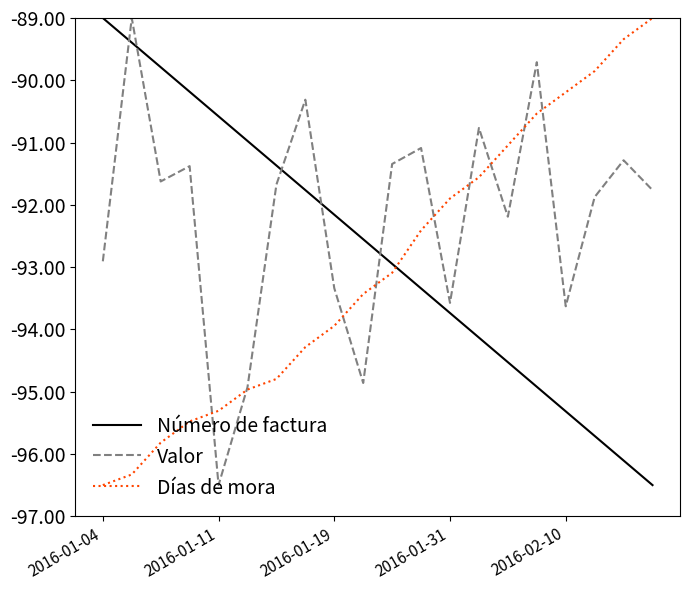

List the series in order of their overall mean, lowest first.

Días de mora, Número de factura, Valor